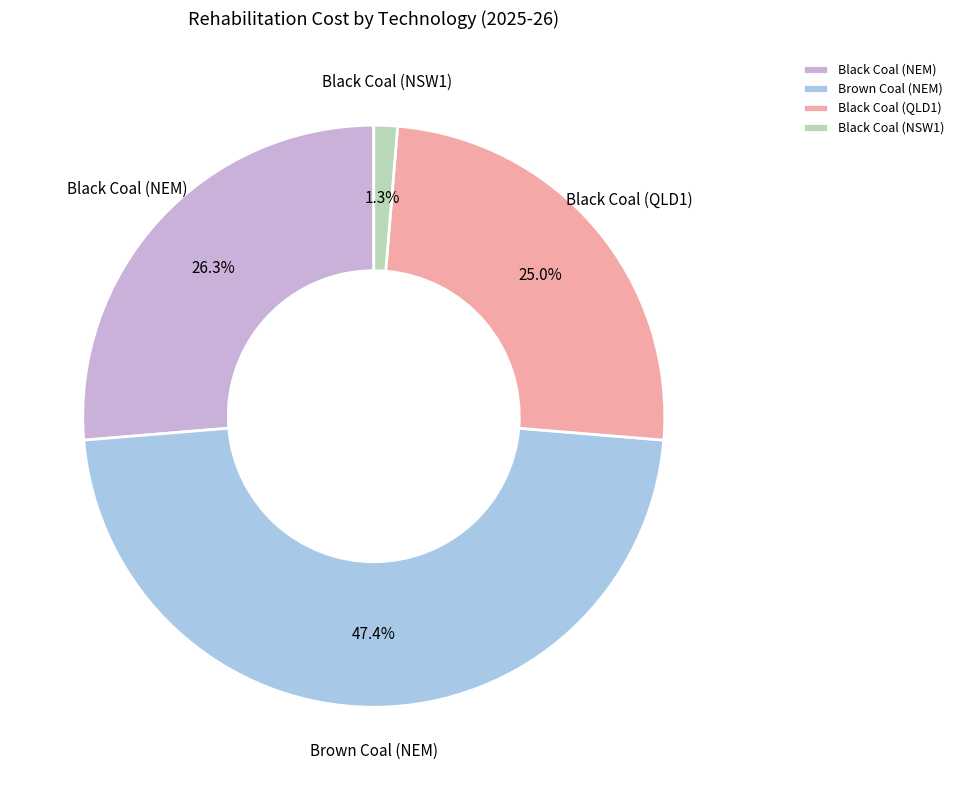

How many slices are in this pie chart?

4